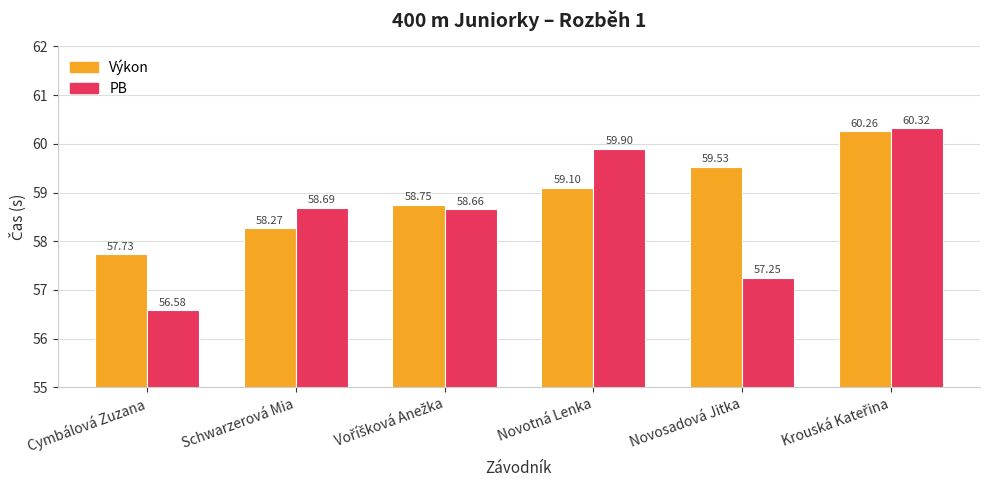

List the series in order of their peak value, highest first.

PB, Výkon